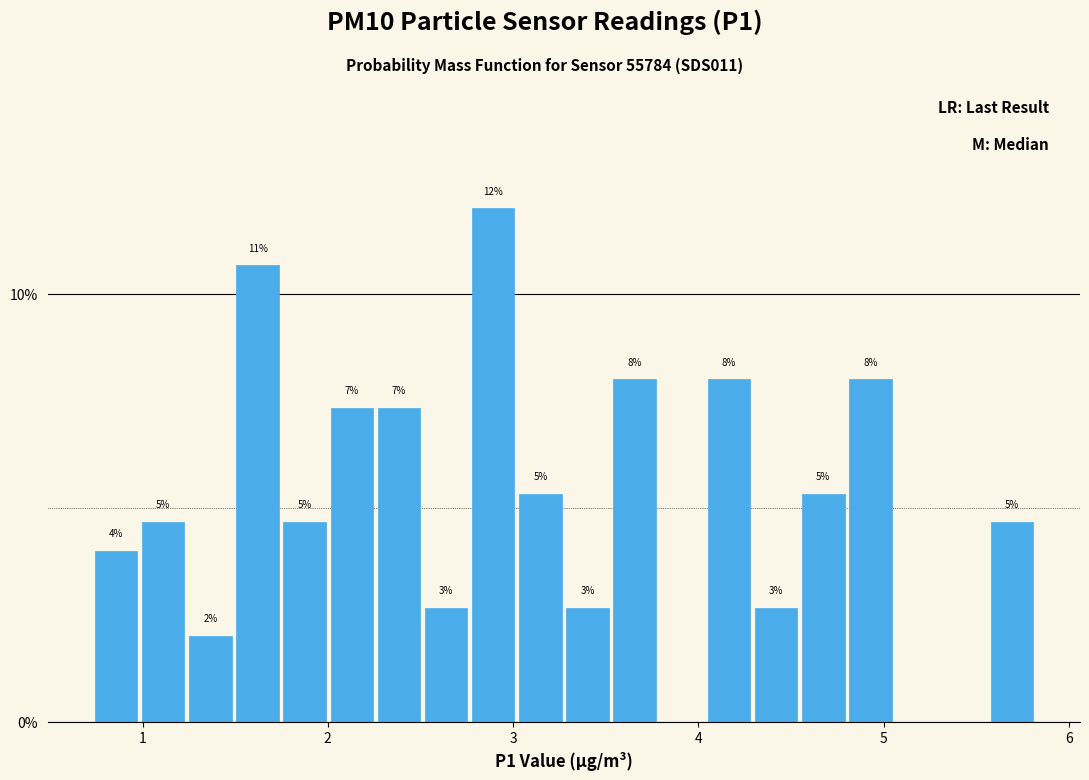

Around what value on the x-axis is the tallest bar? Give the approximate position of its centre, as read against the axis.

2.9